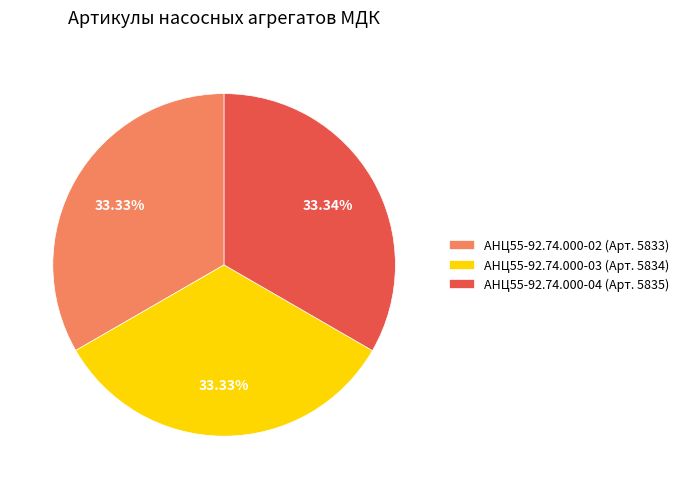

Does АНЦ55-92.74.000-03 (Арт. 5834) represent more than half of the total?

No